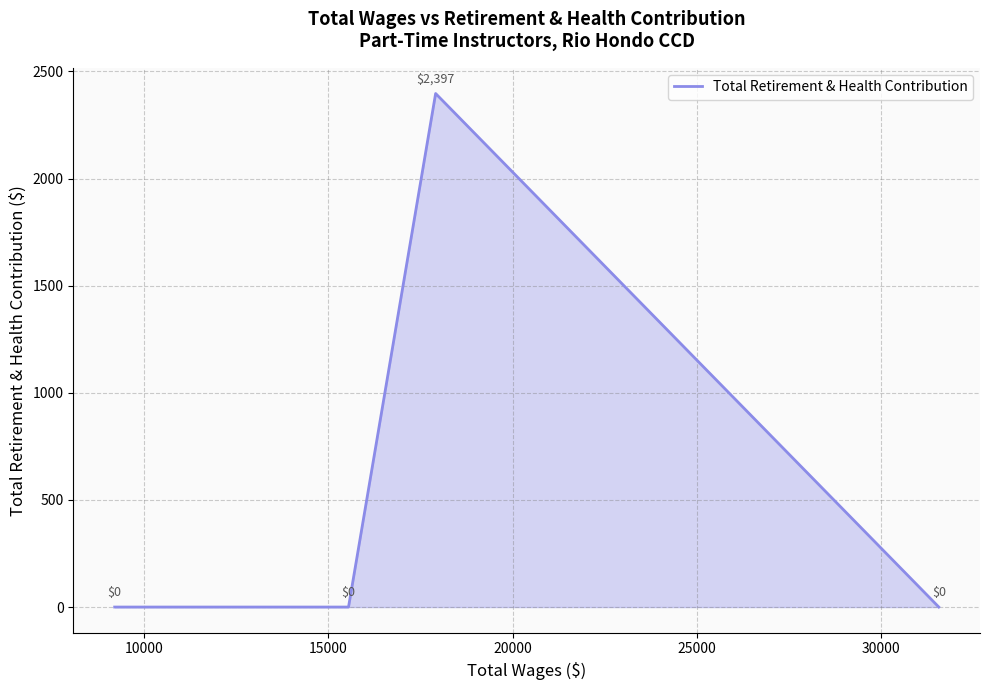

What is the average value?

599